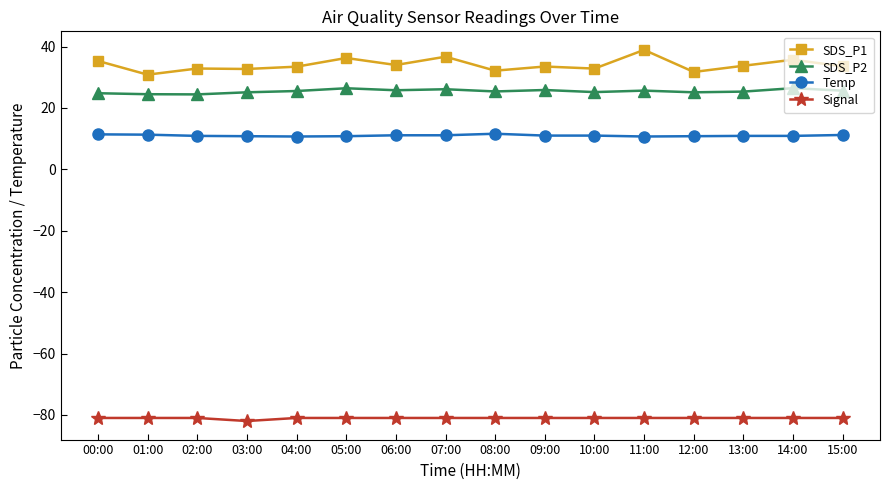

Rank the series at 04:00 from lowest to highest value.

Signal, Temp, SDS_P2, SDS_P1